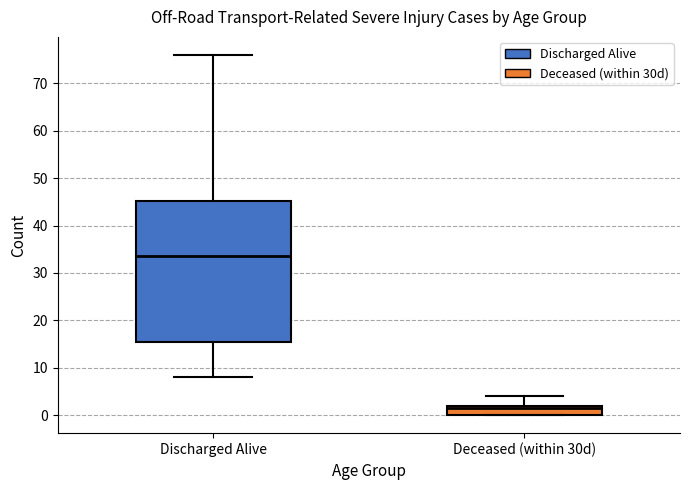

Reading left to right, transcribe this box plot: for each box, give where its median line is, the range the box spans, and where its two whiskers end, as read against the y-axis. The values are not printed on the chart, so give them approximately, as read against the axis.

Discharged Alive: median 34, box 16 to 45, whiskers 8 to 76
Deceased (within 30d): median 2 (just below the box's upper edge), box 0 to 2, whiskers 0 to 4